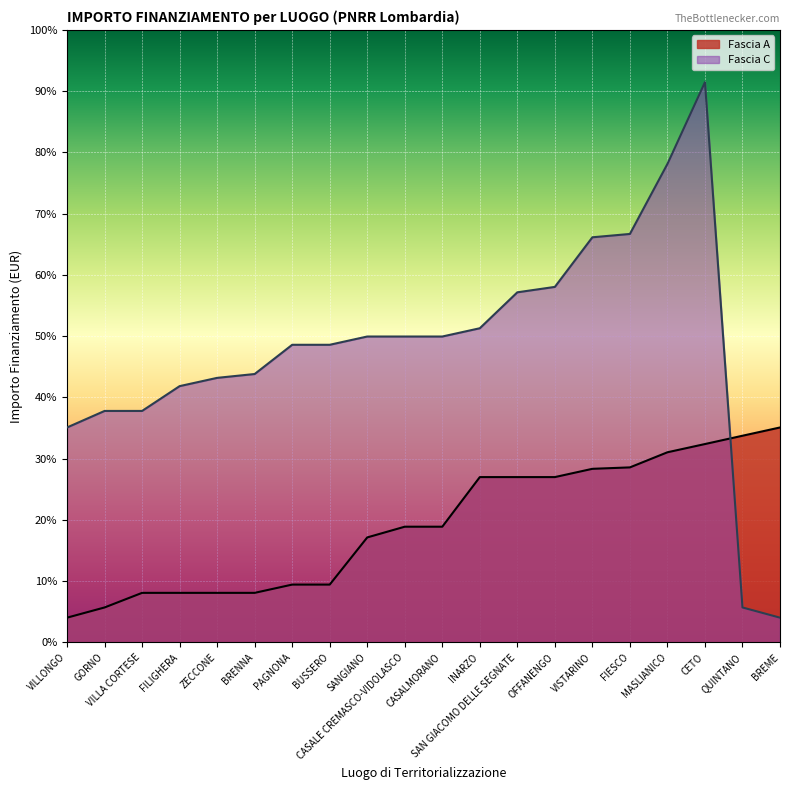

Rank the categories by Fascia C value from highest to lowest.

CETO, MASLIANICO, FIESCO, VISTARINO, OFFANENGO, SAN GIACOMO DELLE SEGNATE, INARZO, SANGIANO, CASALE CREMASCO-VIDOLASCO, CASALMORANO, PAGNONA, BUSSERO, BRENNA, ZECCONE, FILIGHERA, GORNO, VILLA CORTESE, VILLONGO, QUINTANO, BREME